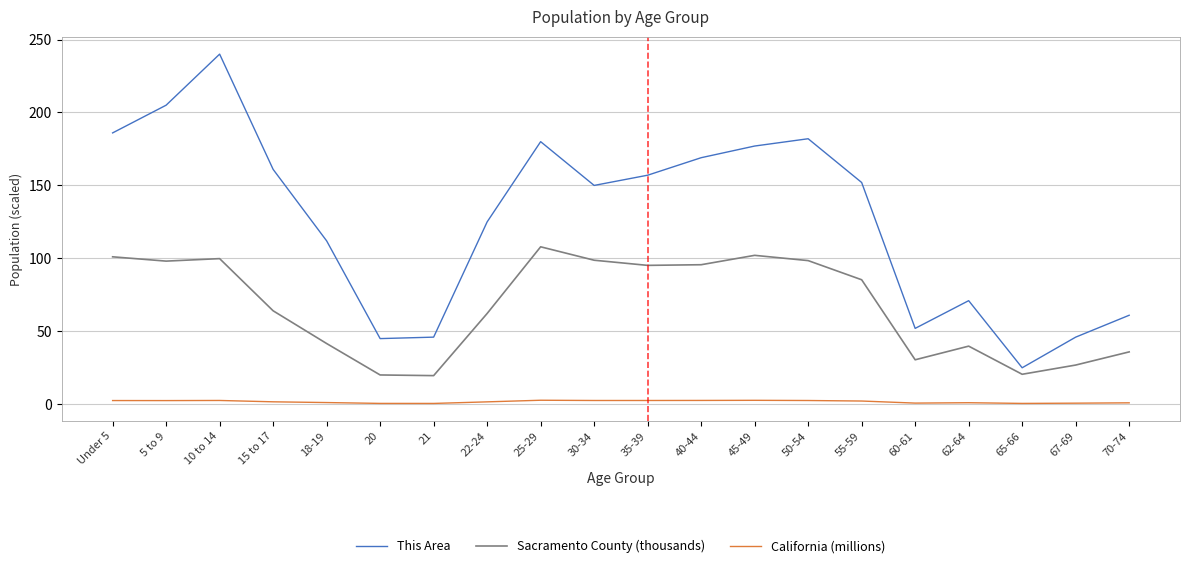

Which series has the largest range (max minus min)?

This Area